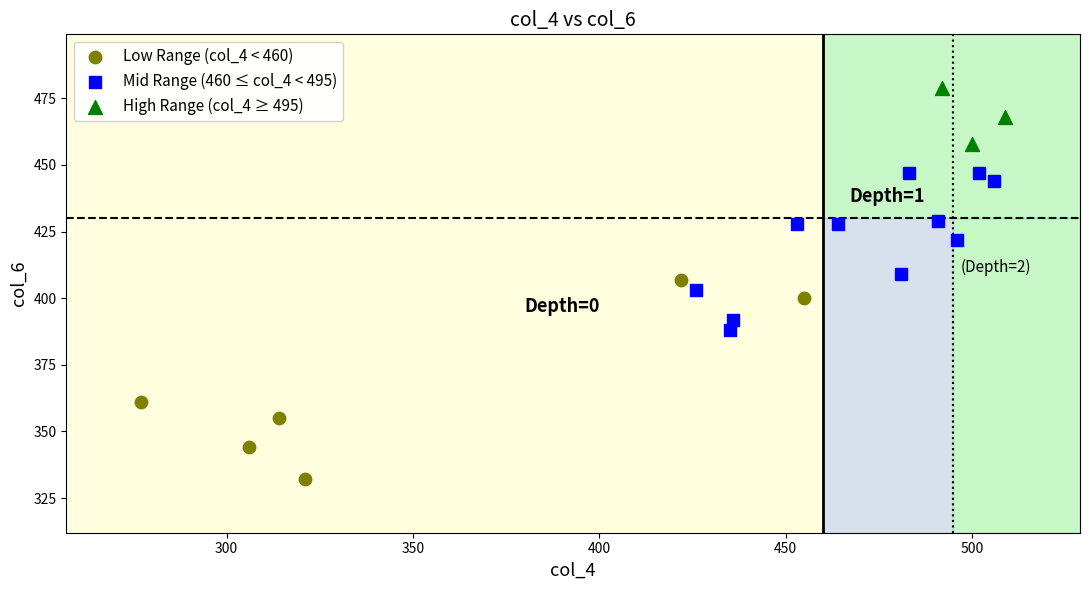

Which series has the widest spread of Y values?

Low Range (col_4 < 460)